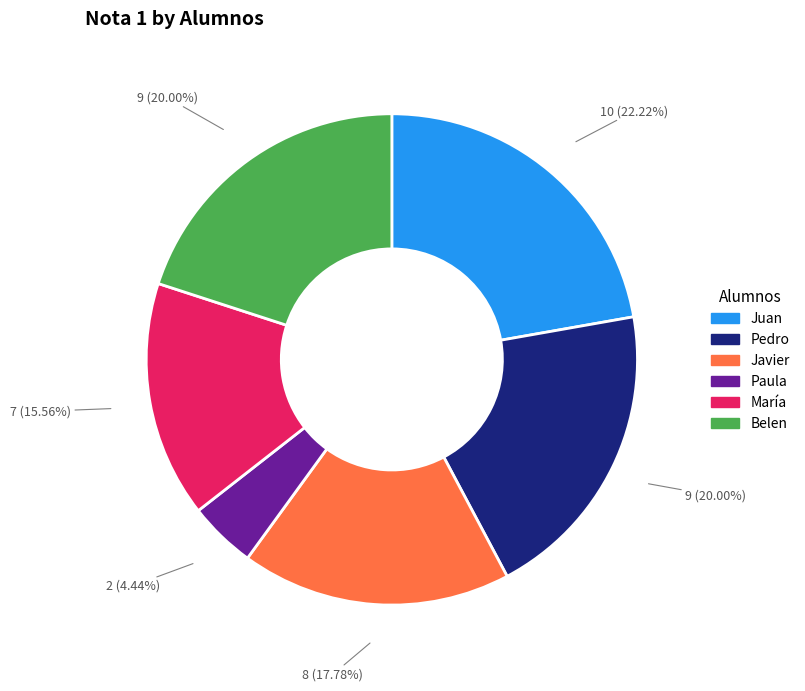

Which has a higher value, Belen or María?

Belen